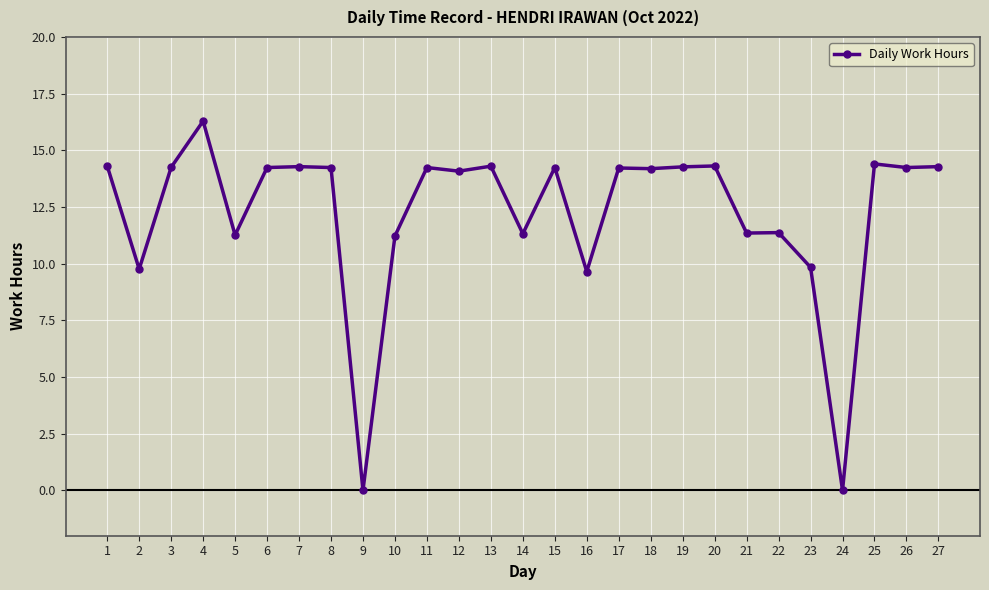

True or false: the data has more than 2 interior local peaks.

True